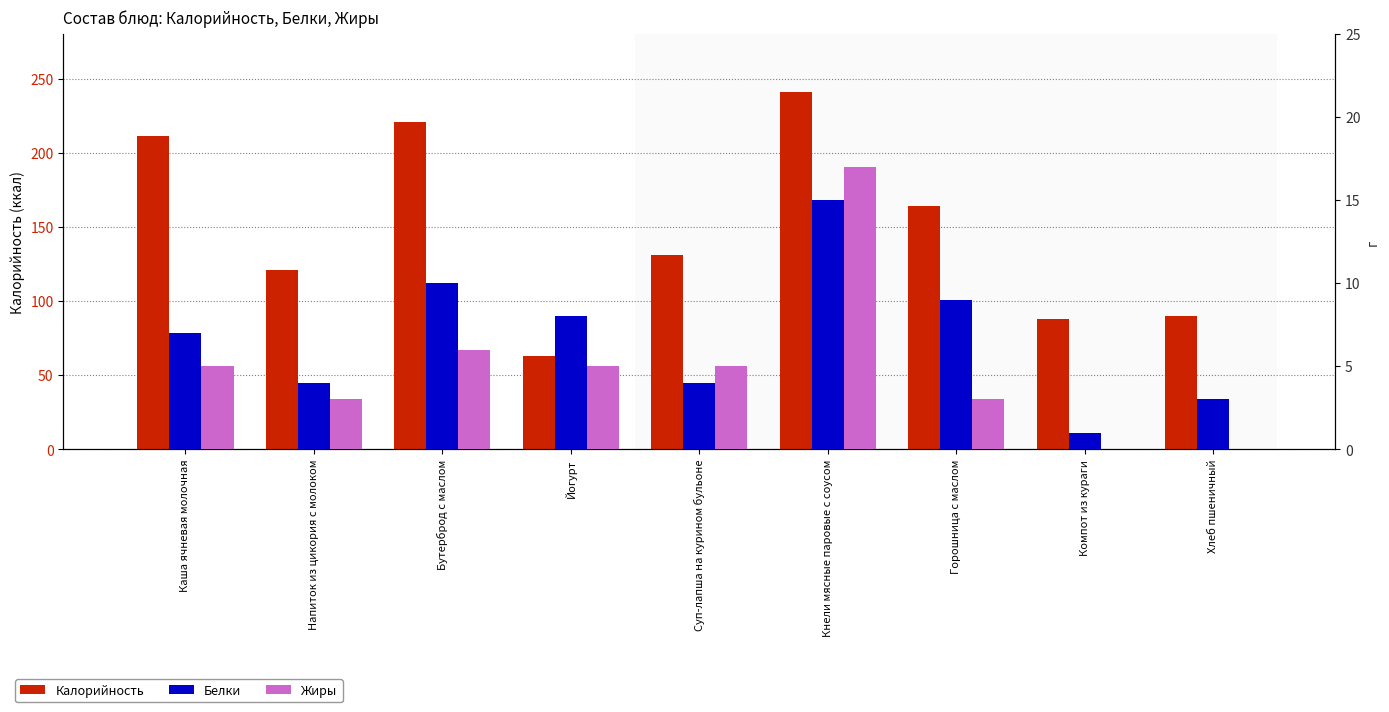

Reading left to right, transcribe all the data shown in this chart.

Калорийность: 211	121	221	63	131	241	164	88	90
Белки: 7	4	10	8	4	15	9	1	3
Жиры: 5	3	6	5	5	17	3	0	0